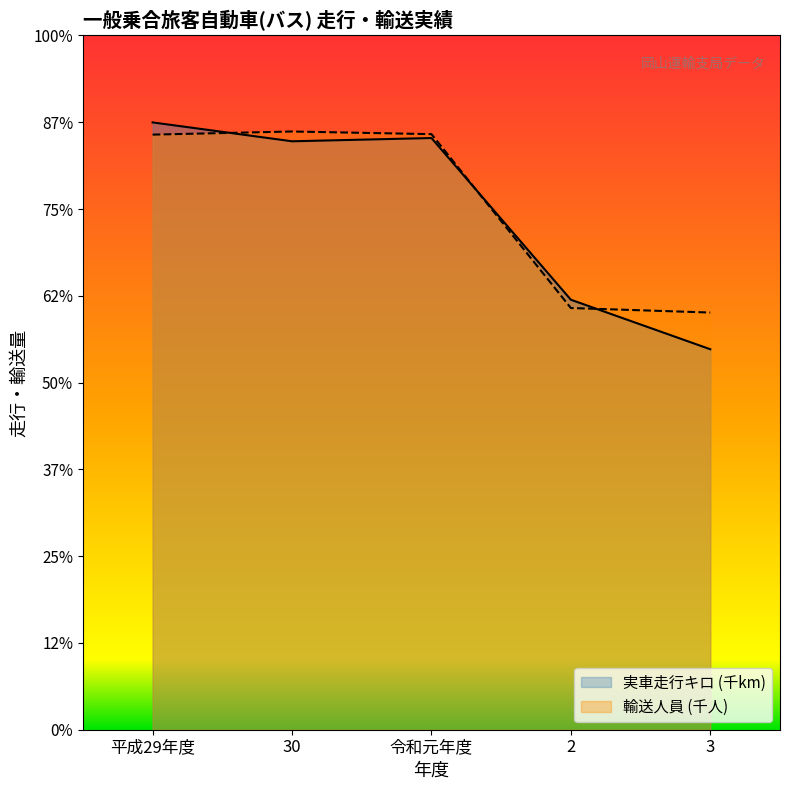

Reading left to right, list all the values displayed in this chart.

実車走行キロ (千km): 27991	27121	27271	19818	17536
輸送人員 (千人): 27428	27572	27450	19436	19228